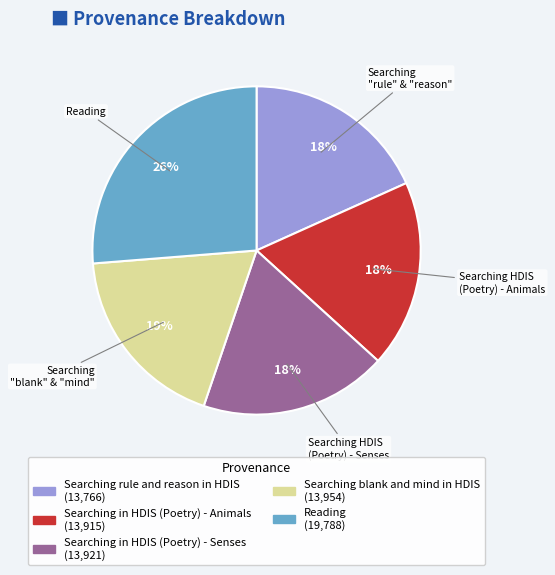

True or false: Searching rule and reason in HDIS accounts for 18% of the total.

True